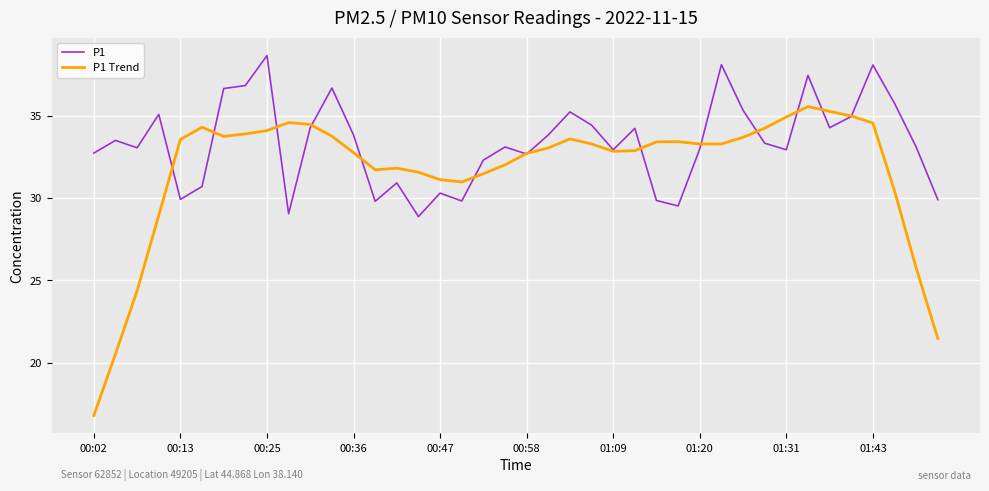

Which series ends up on top after the final intersection of P1 Trend and P1?

P1